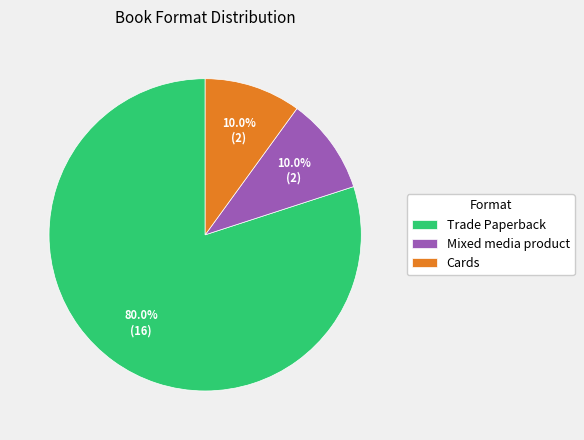

To the nearest percent, what is the average slice percentage?

33%